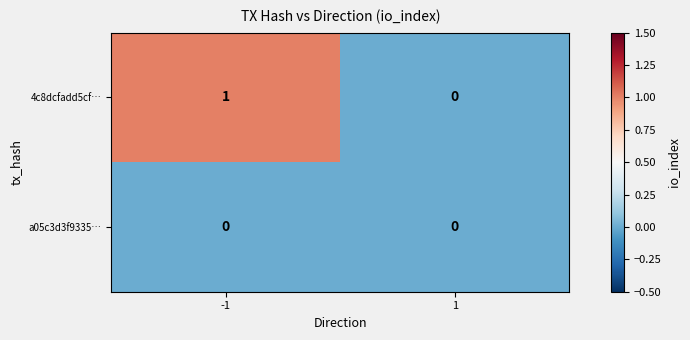

List the series in order of their peak value, highest first.

4c8dcfadd5cf…, a05c3d3f9335…